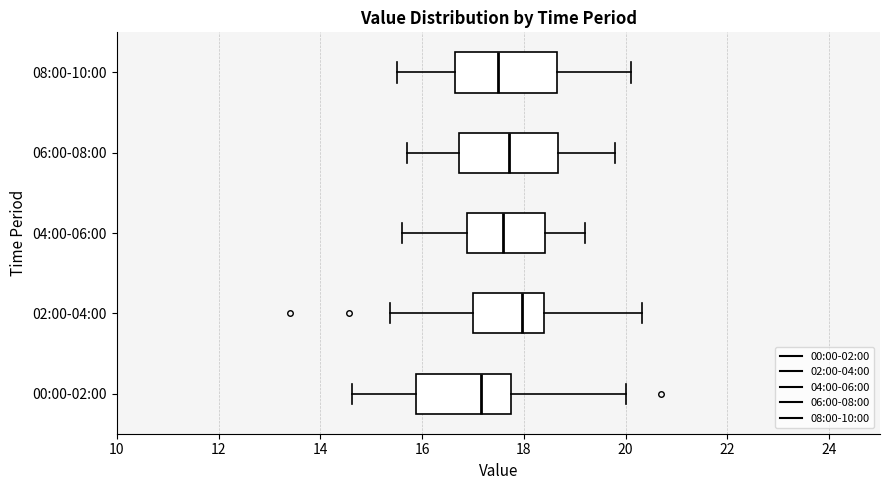

Reading bottom to top, transcribe this box plot: for each box, give where its median line is, the range the box spans, and where its two whiskers end, as read against the x-axis. The values are not printed on the chart, so give them approximately, as read against the axis.

00:00-02:00: median 17.2, box 15.8 to 17.8, whiskers 14.6 to 20.0
02:00-04:00: median 18.0, box 17.0 to 18.4, whiskers 15.4 to 20.4
04:00-06:00: median 17.6, box 16.8 to 18.4, whiskers 15.6 to 19.2
06:00-08:00: median 17.8, box 16.8 to 18.6, whiskers 15.8 to 19.8
08:00-10:00: median 17.6, box 16.6 to 18.6, whiskers 15.6 to 20.2